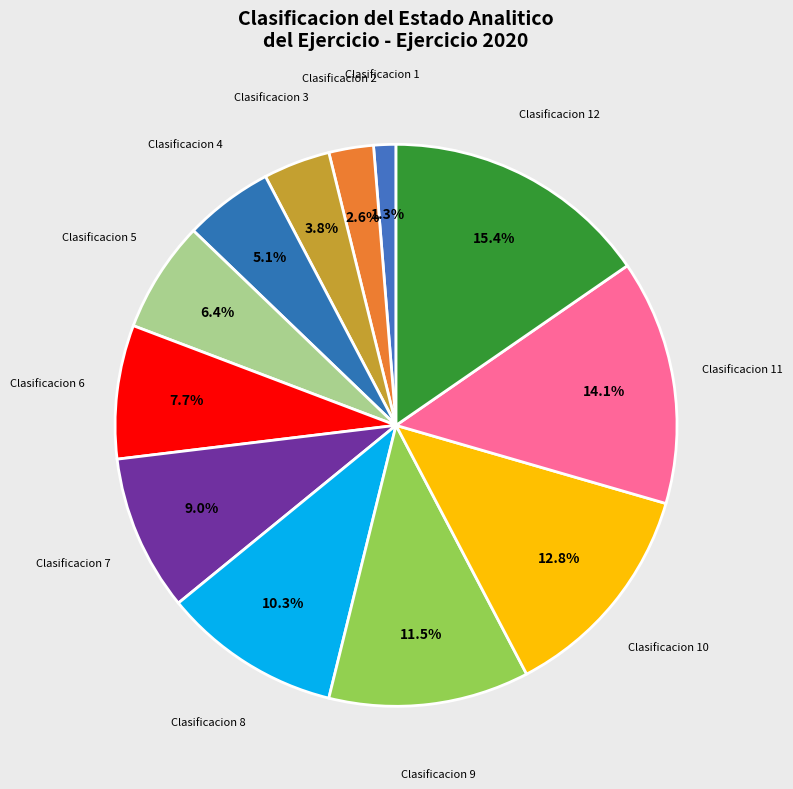

How many slices are in this pie chart?

12